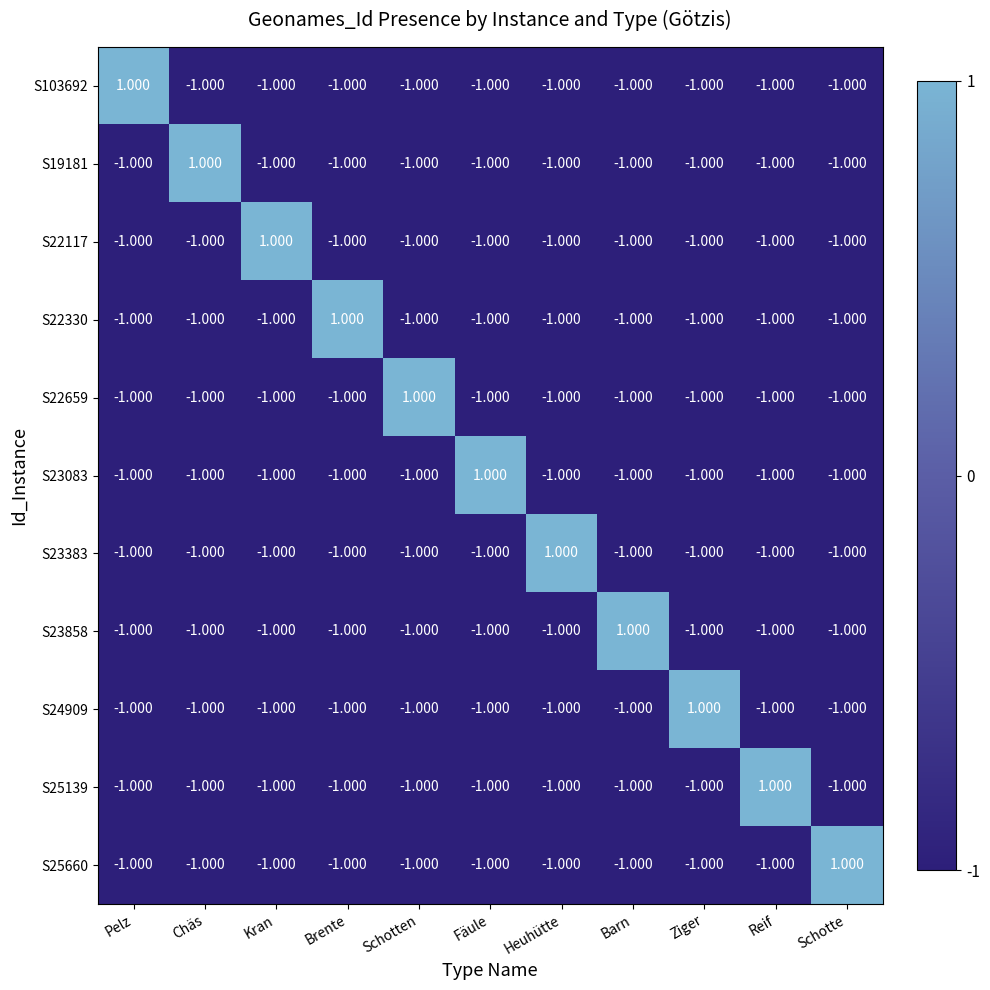

At which label does S23083 reach its peak?

Fäule